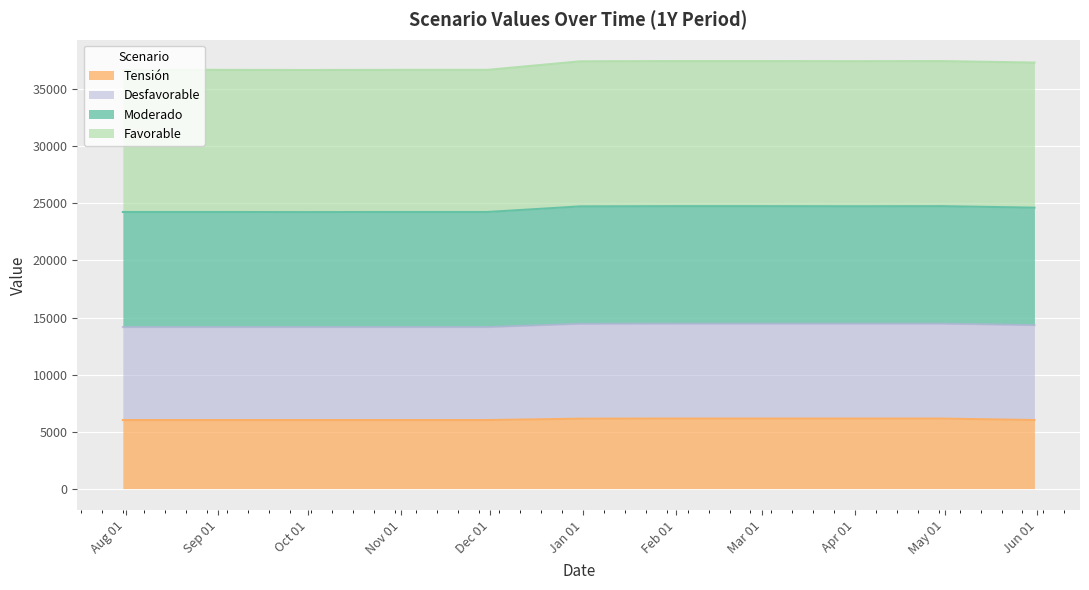

How many data points in Tensión are above 6010?

5